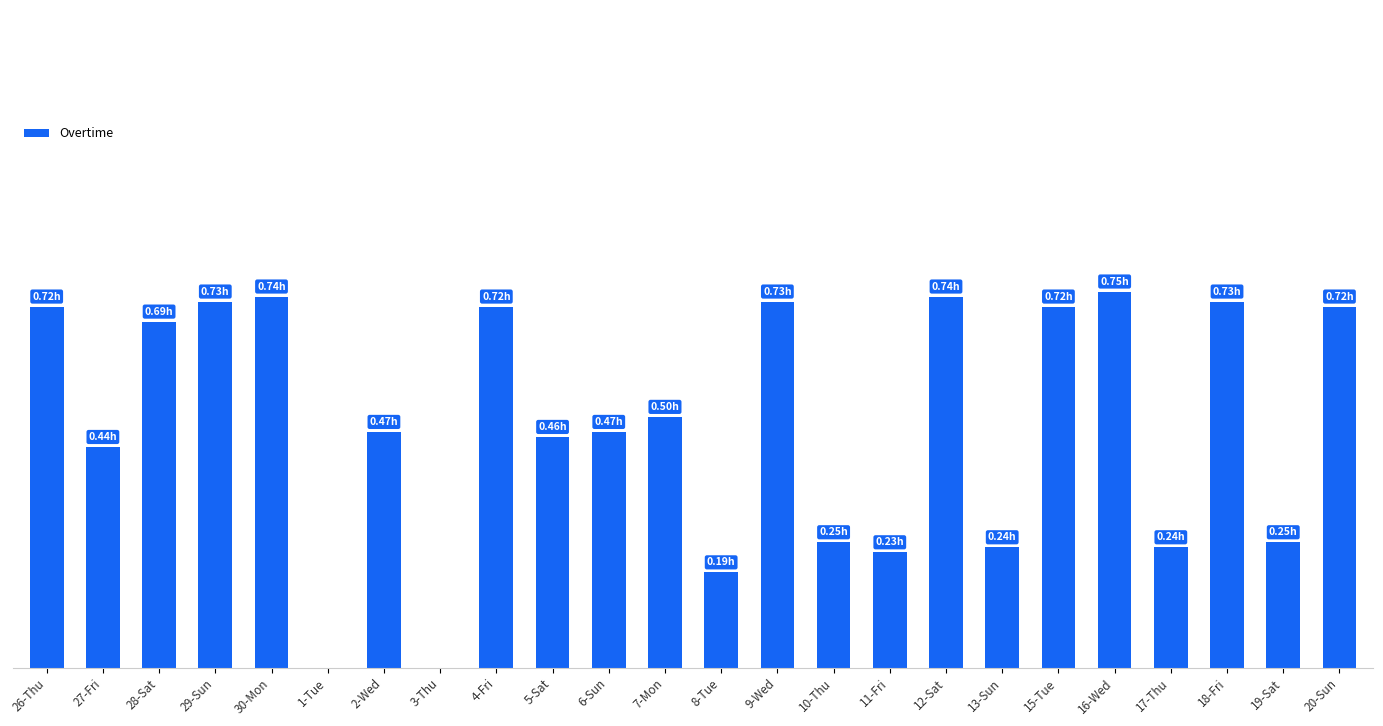

Which category has the lowest value across all series?

1-Tue